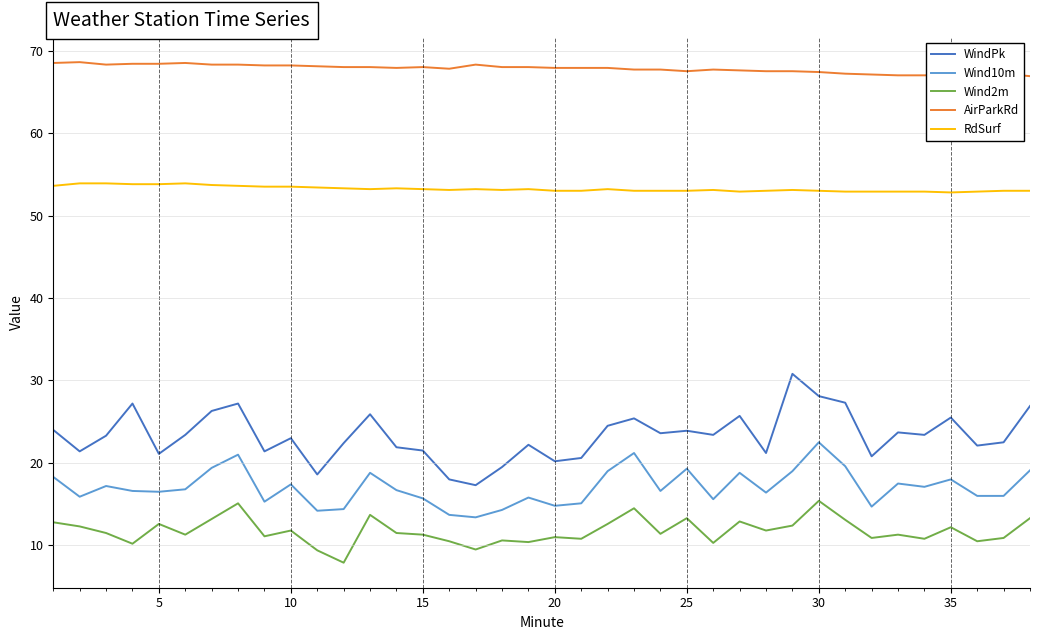

True or false: WindPk and Wind10m cross at least once.

False